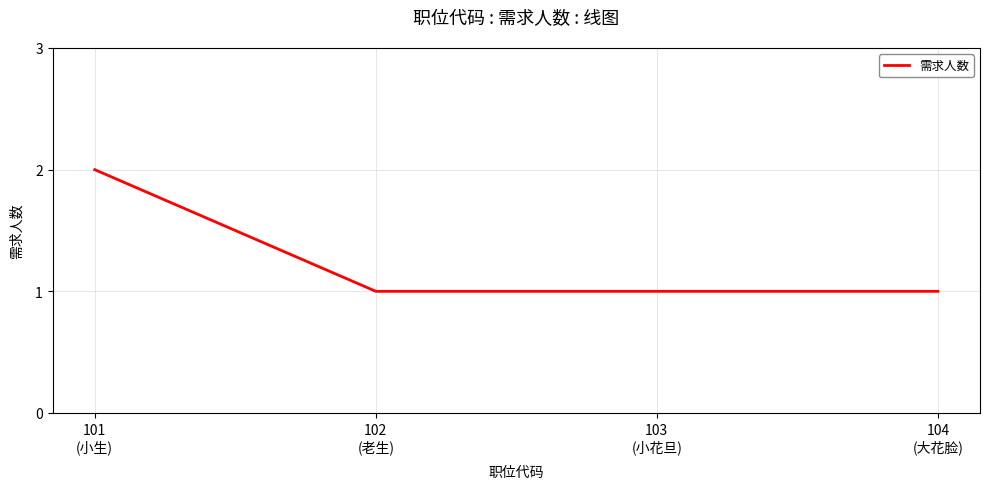

Reading right to left, what are all the values shown in this chart?

1	1	1	2